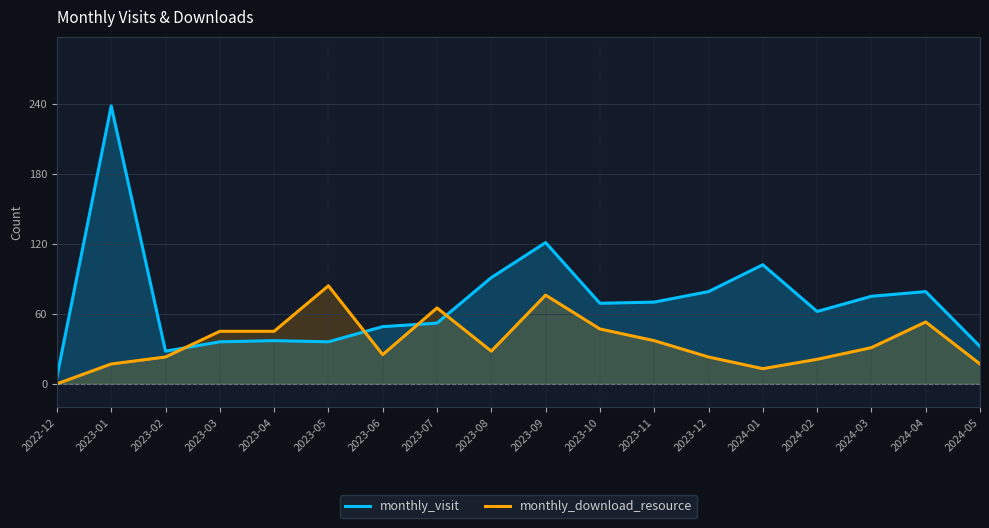

How many intersections are there between monthly_visit and monthly_download_resource?

4